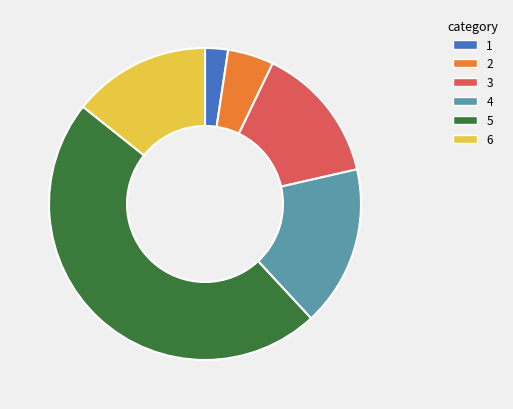

Which has a higher value, 2 or 6?

6